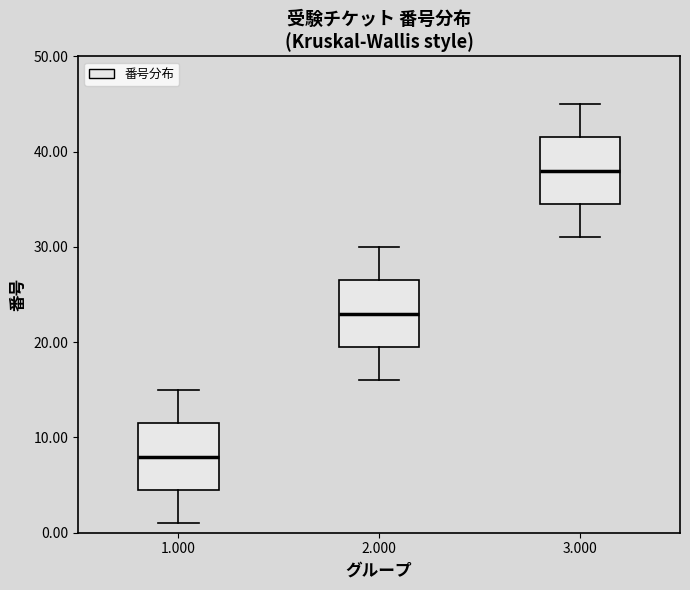

Reading left to right, transcribe this box plot: for each box, give where its median line is, the range the box spans, and where its two whiskers end, as read against the y-axis. The values are not printed on the chart, so give them approximately, as read against the axis.

1.000: median 8, box 5 to 12, whiskers 1 to 15
2.000: median 23, box 20 to 27, whiskers 16 to 30
3.000: median 38, box 35 to 42, whiskers 31 to 45